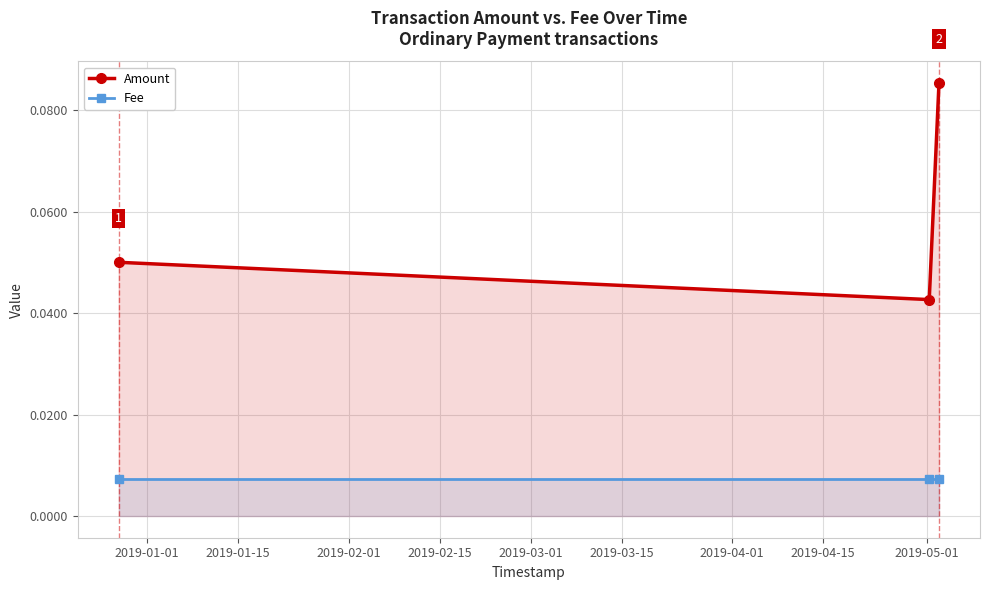

Count the number of categories in the chart.

3